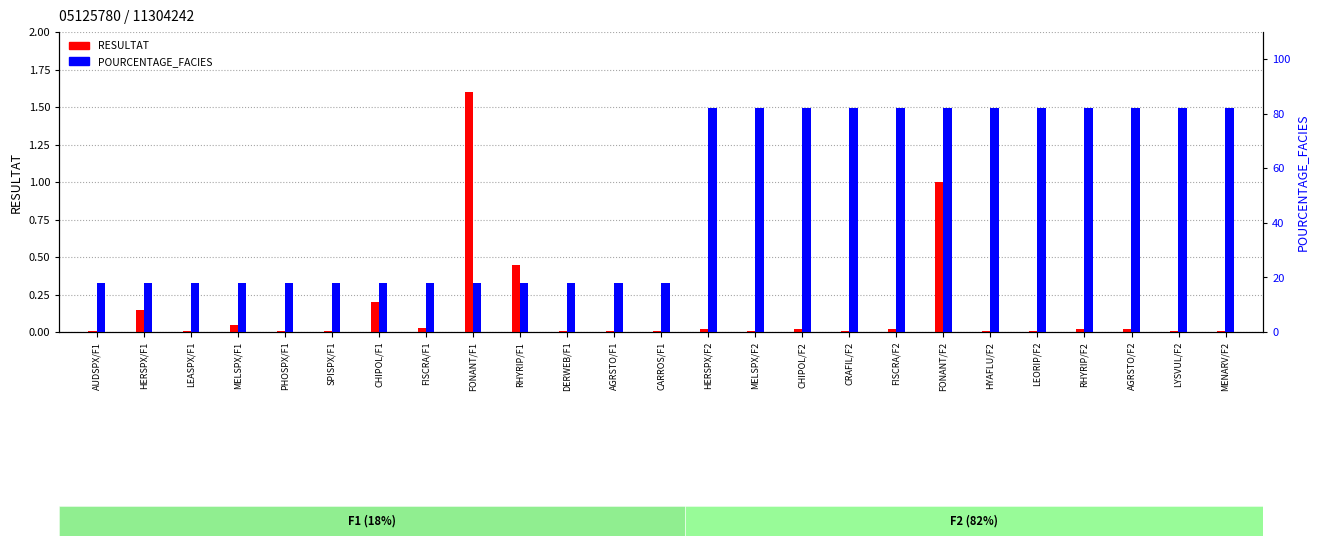

What is the spread (max minus min) of values at HERSPX/F1?

17.9